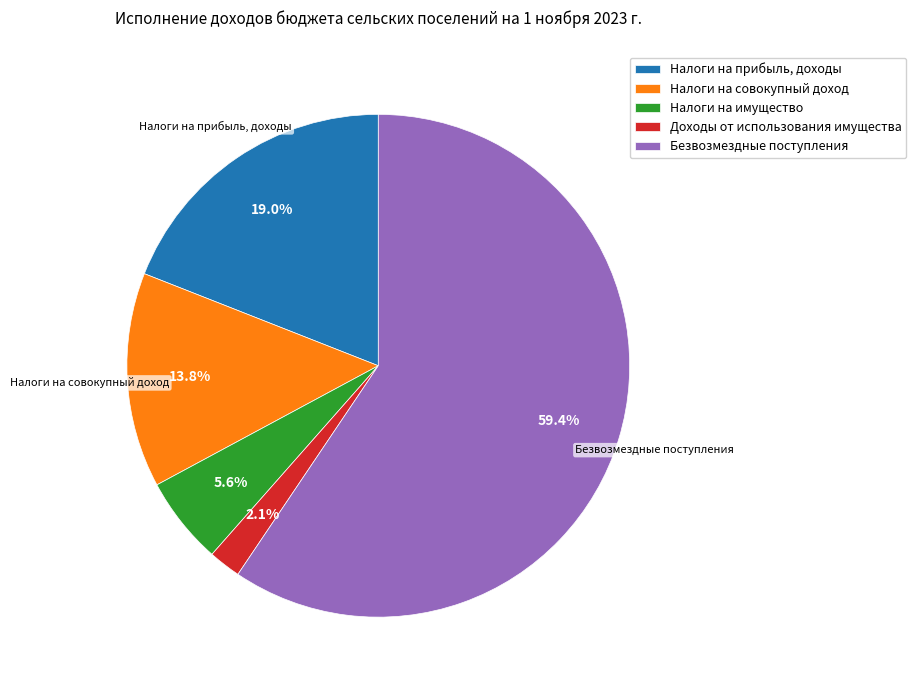

Which category has the biggest portion of the pie?

Безвозмездные поступления